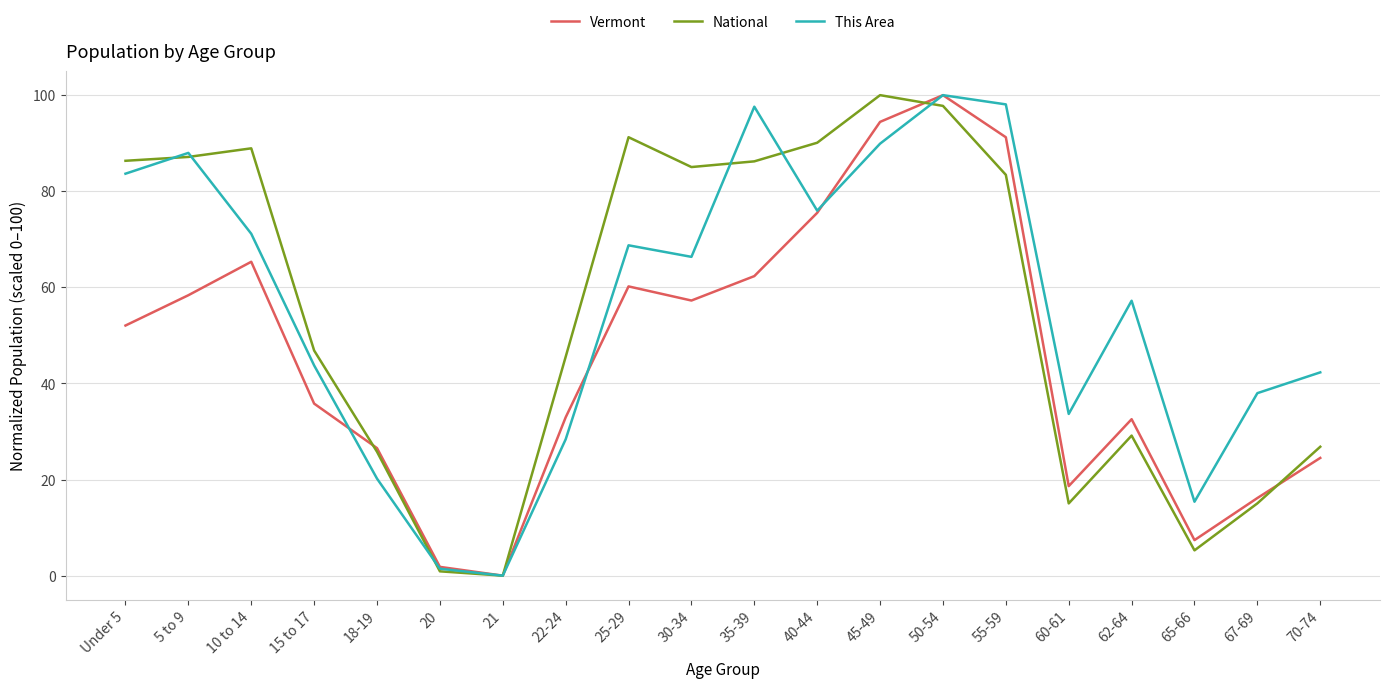

True or false: This Area and Vermont cross at least once.

True